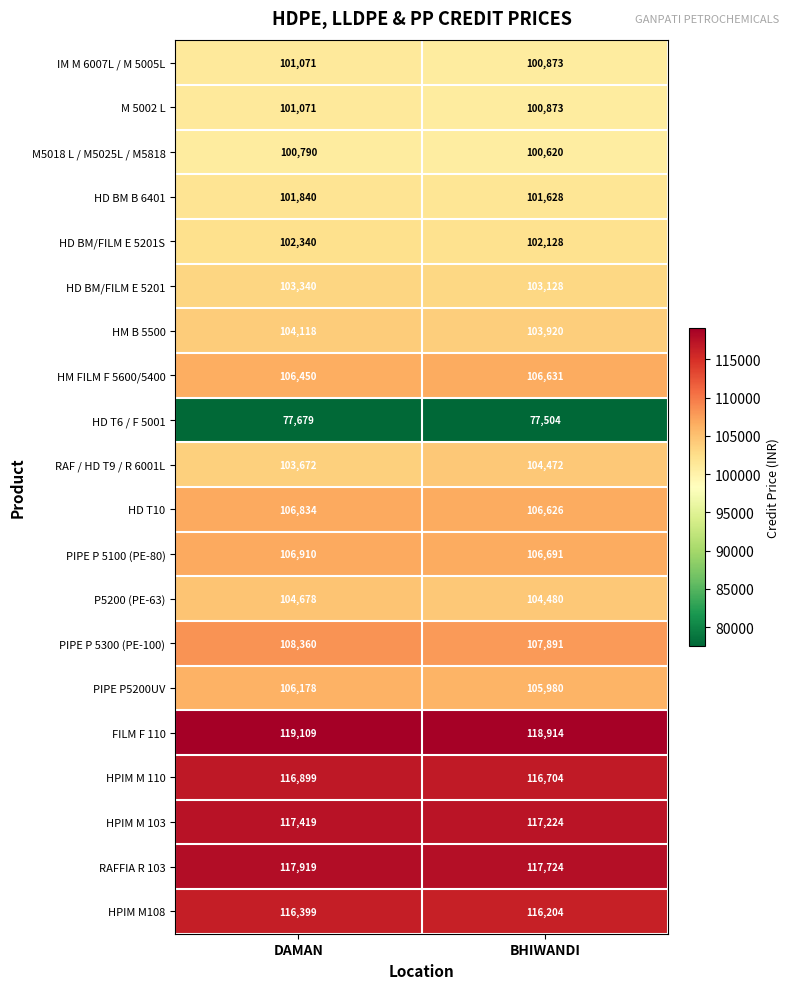

What is the sum of the HD T6 / F 5001 values at BHIWANDI and DAMAN?

155183